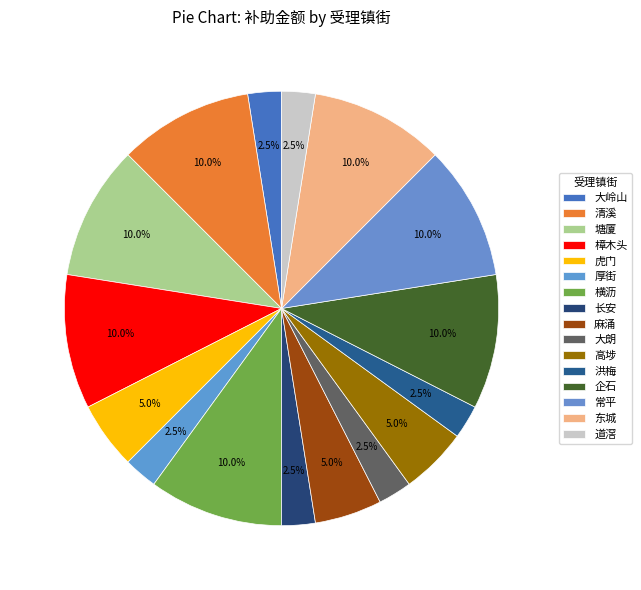

How many segments does this pie chart have?

16